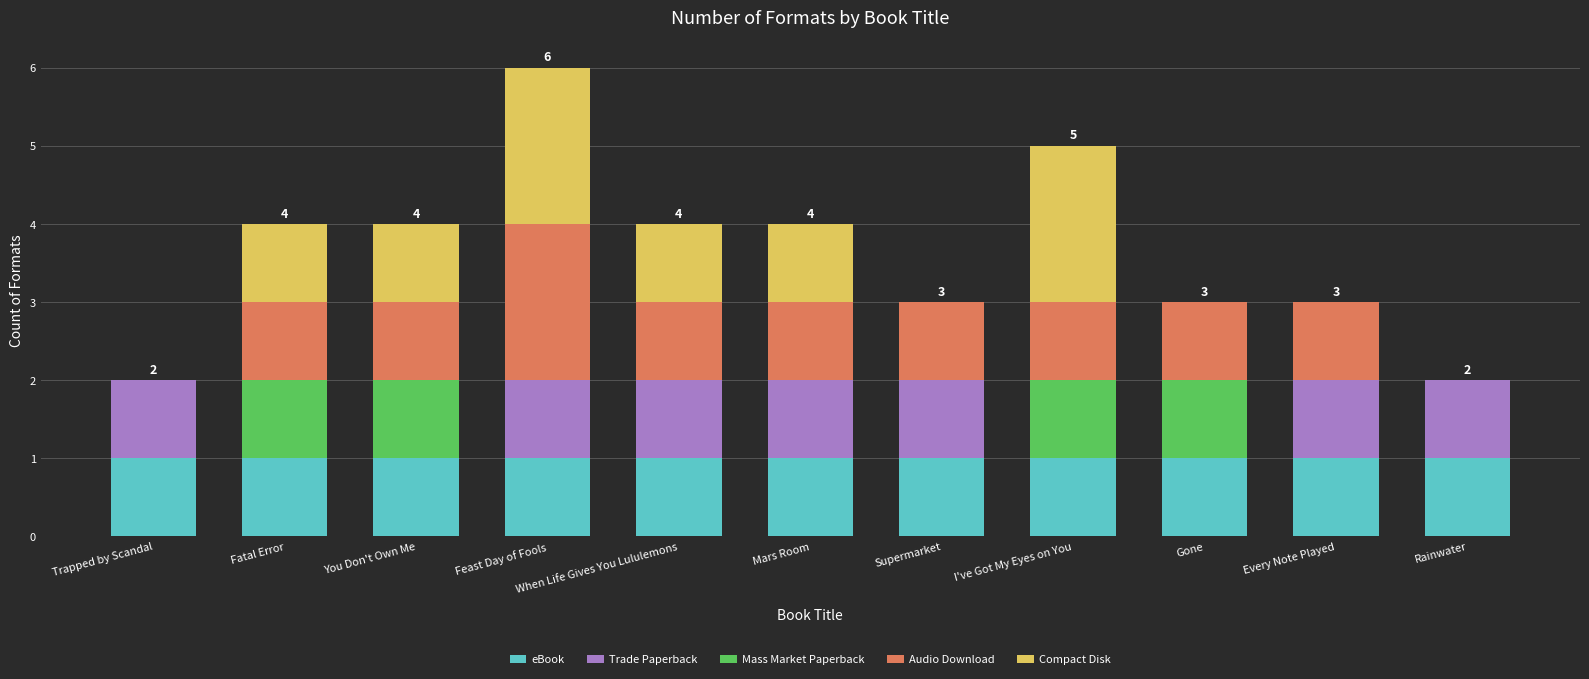

The eBook series shows 1 at Fatal Error. True or false?

True